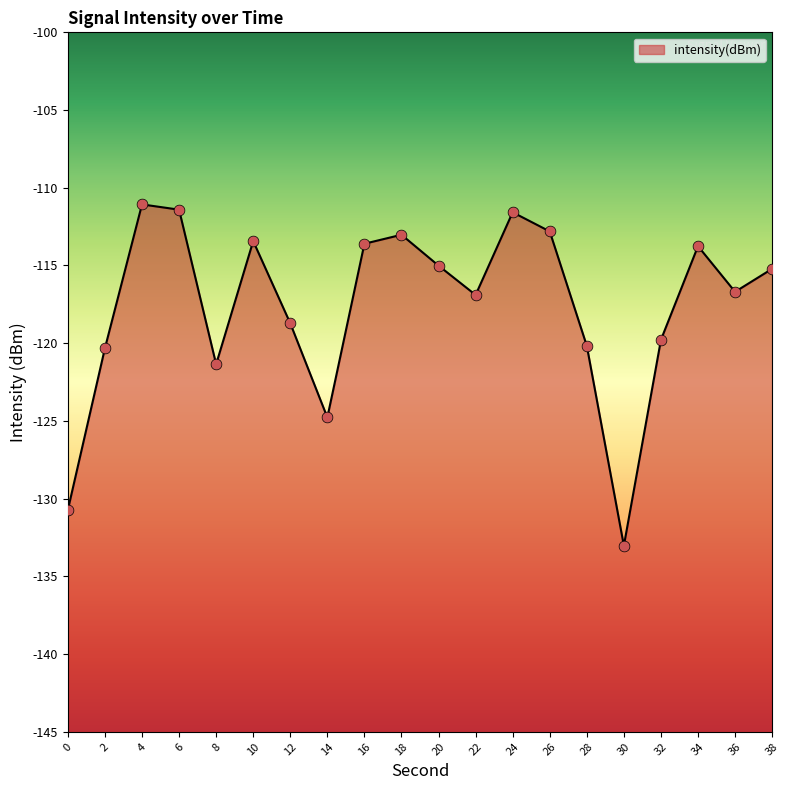

Between 36 and 26, which is larger?

26